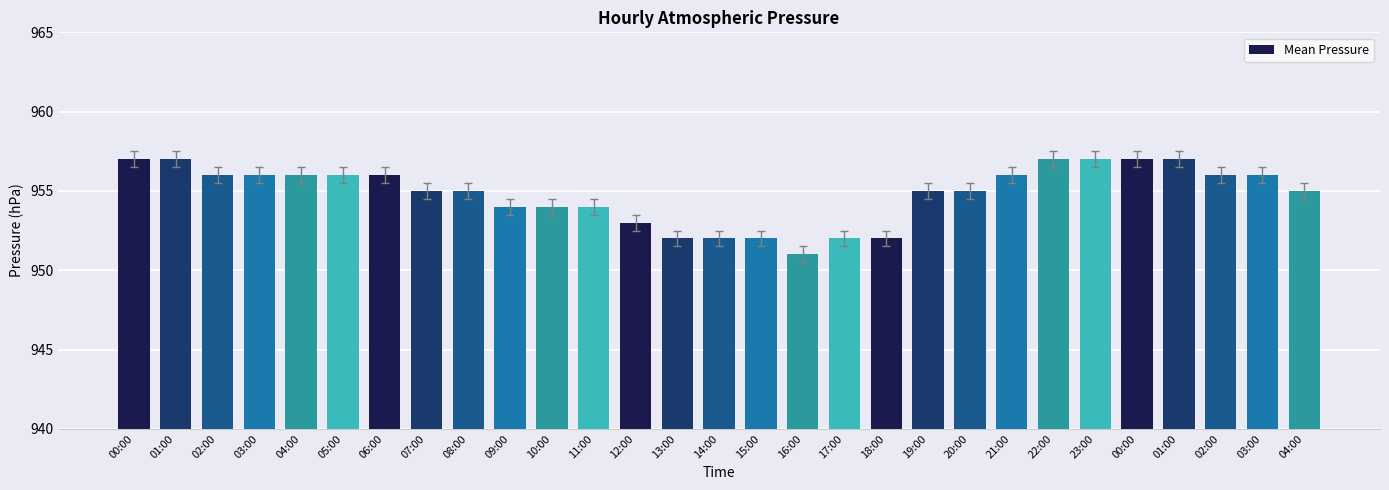

What is the difference between the maximum and minimum values?

6